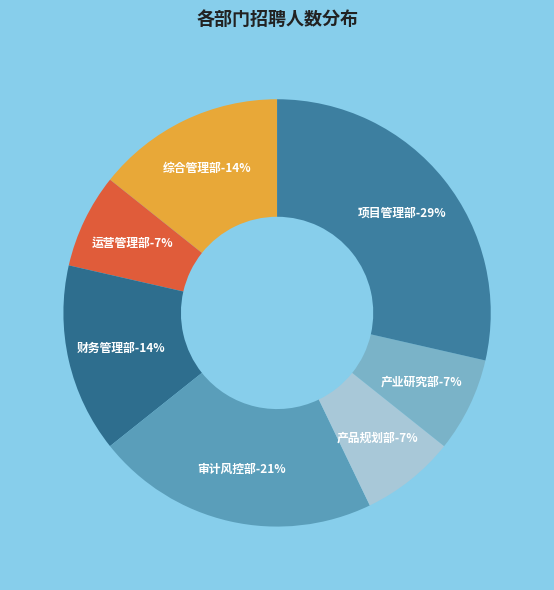

Rank the categories by value from highest to lowest.

项目管理部, 审计风控部, 综合管理部, 财务管理部, 运营管理部, 产品规划部, 产业研究部